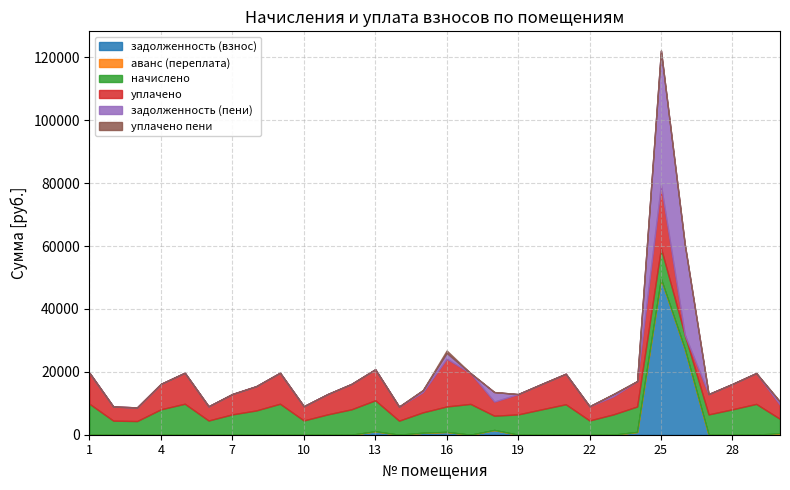

Is the value of уплачено at 17 greater than the value of начислено at 23?

Yes